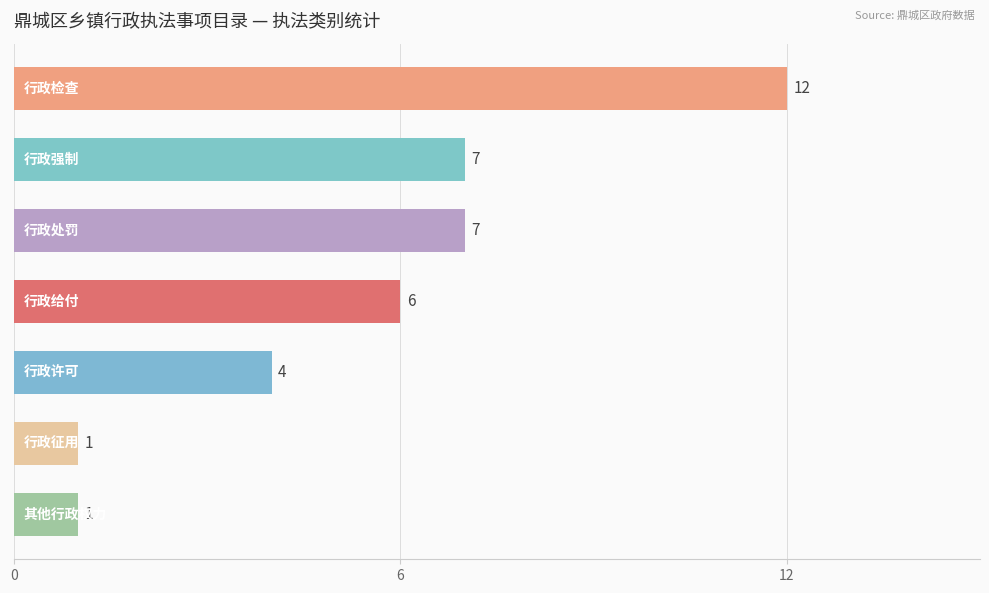

What is the maximum value shown in the chart?

12